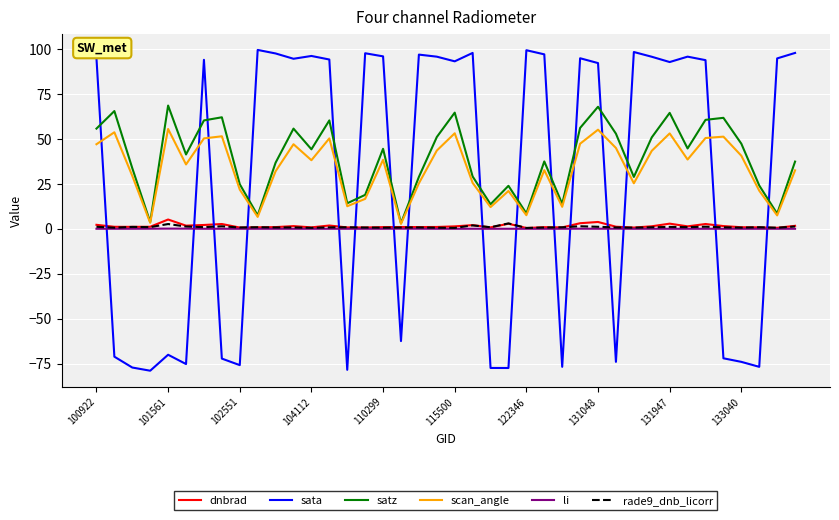

Which series ends up on top after the final intersection of rade9_dnb_licorr and sata?

sata